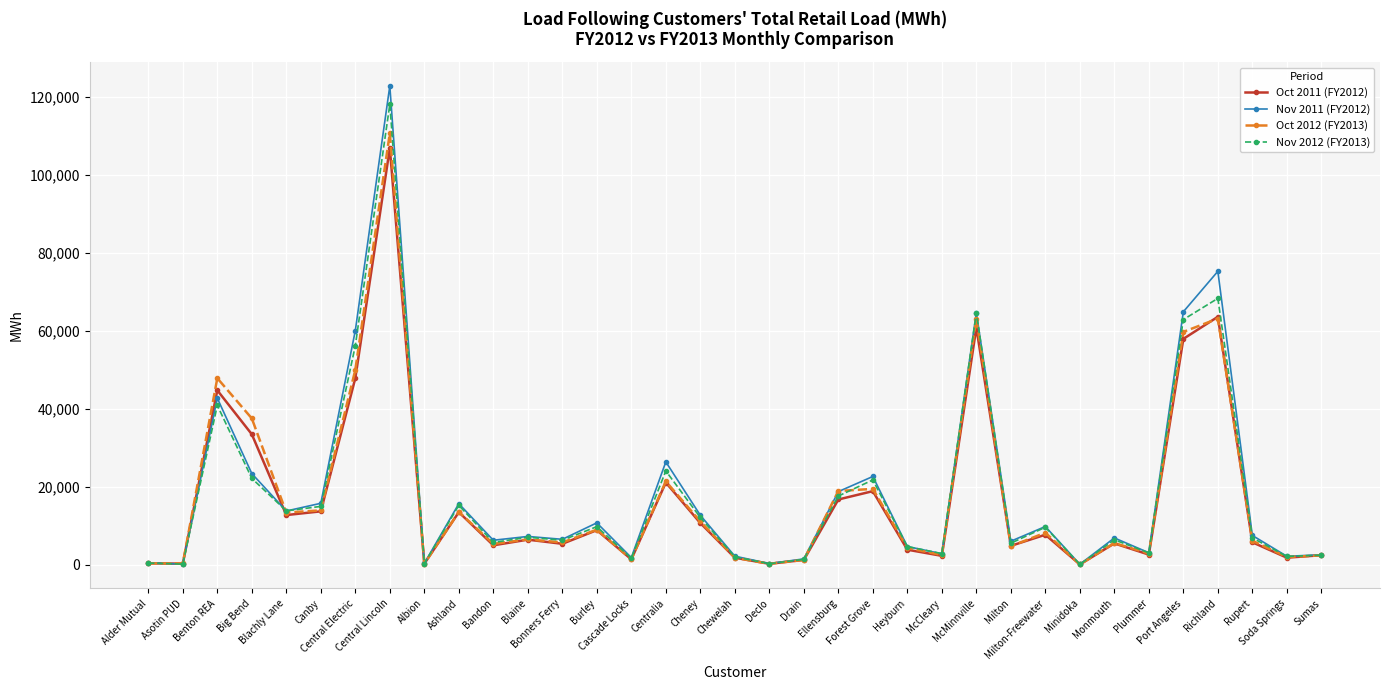

True or false: Nov 2011 (FY2012) has more than 2 interior local peaks.

True